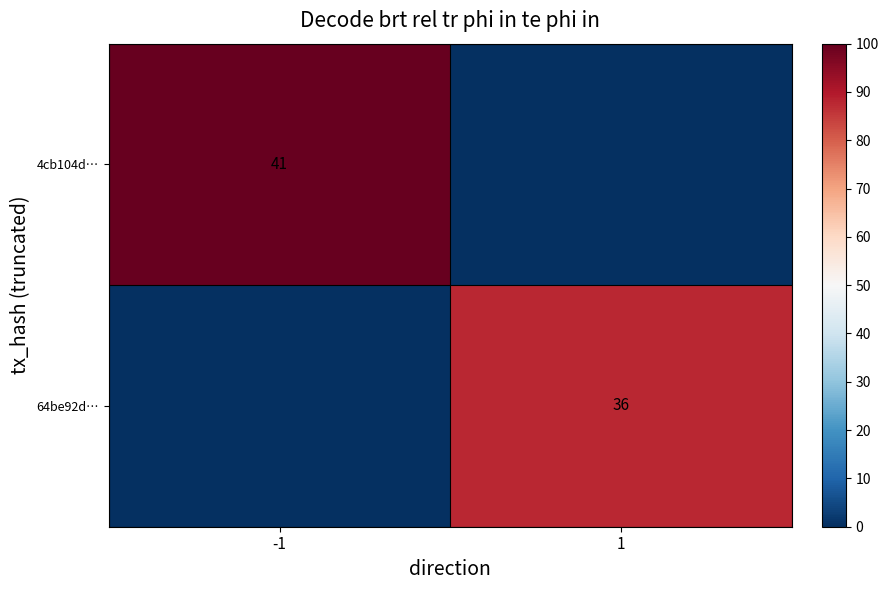

The value of 4cb104d… at -1 is 41. True or false?

True